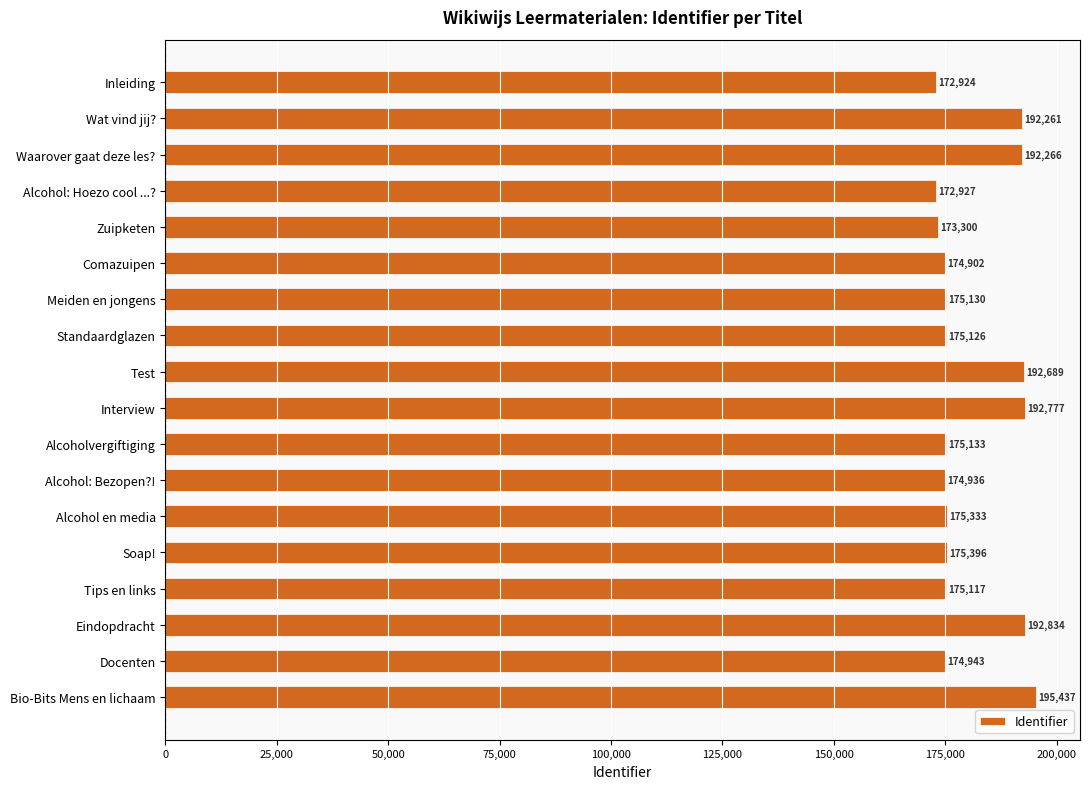

Is it true that the value at Alcohol en media is 175333?

True